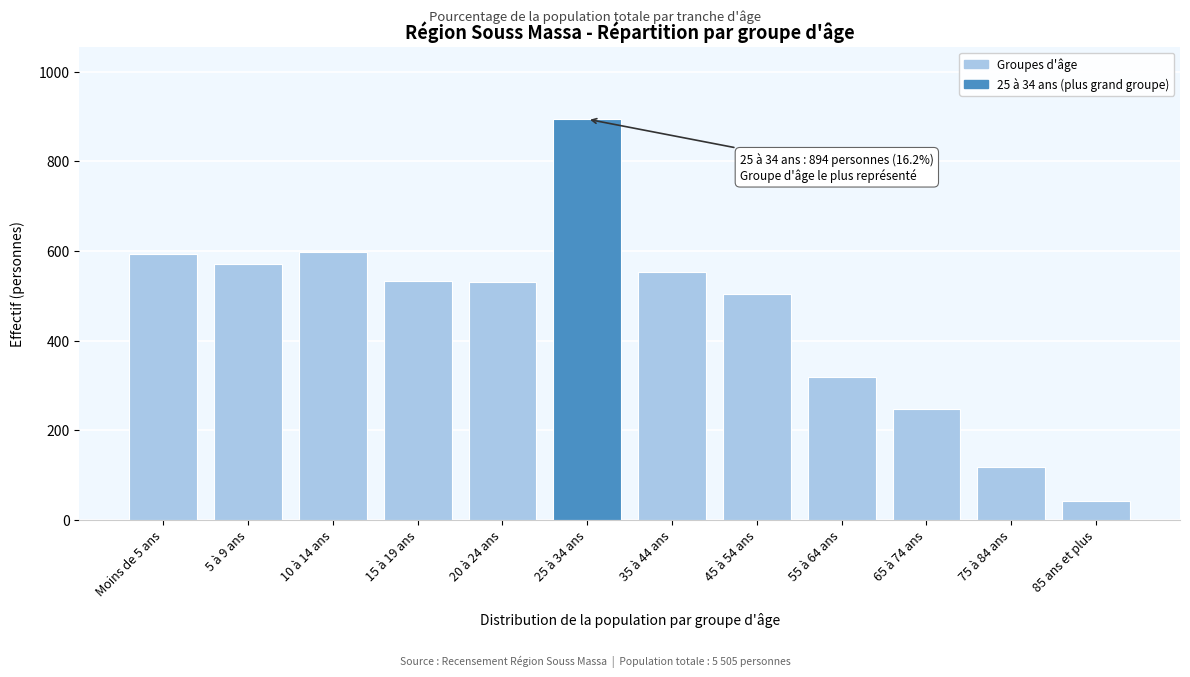

Where is the data nearest to the value 468?

45 à 54 ans